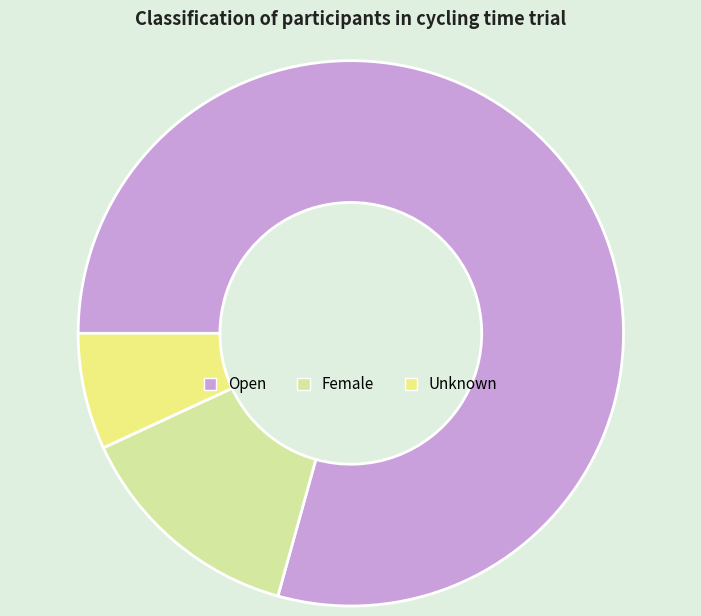

Between Unknown and Female, which is larger?

Female